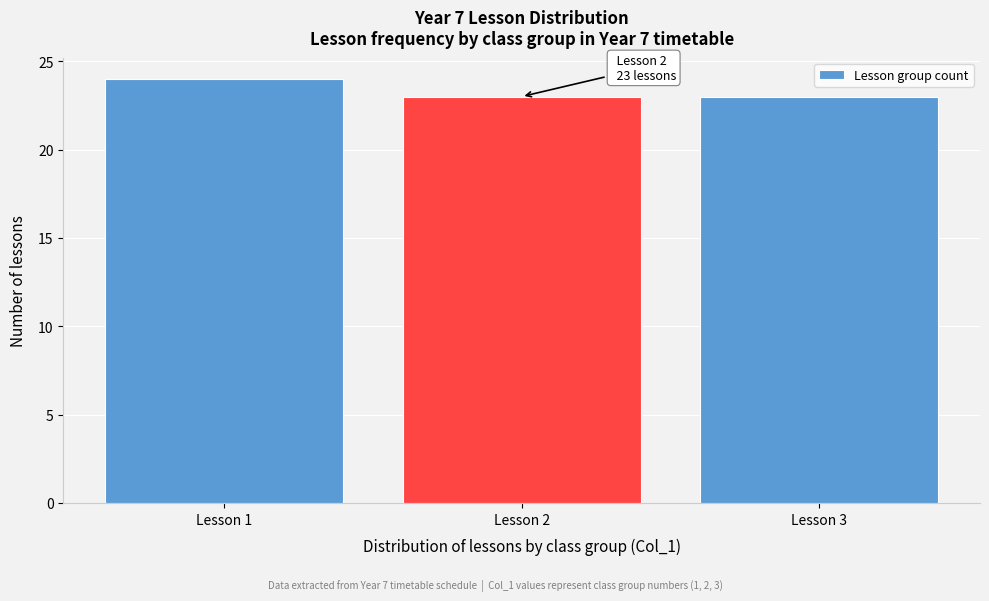

Over which range of the x-axis is the bar tallest?

0.5 to 1.5